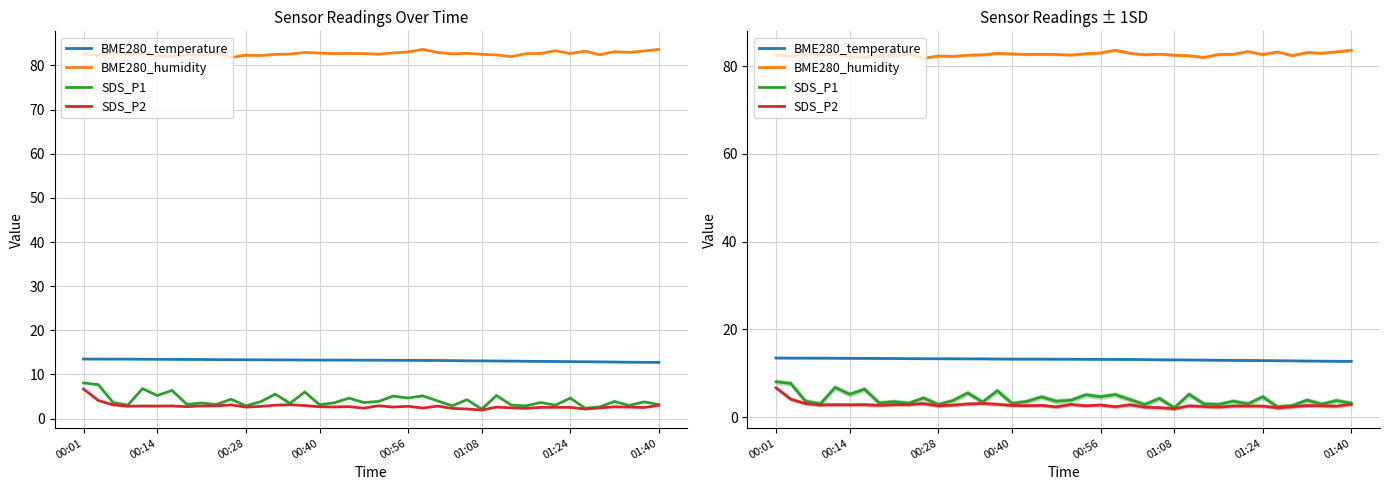

What position from the left is 00:56?

23